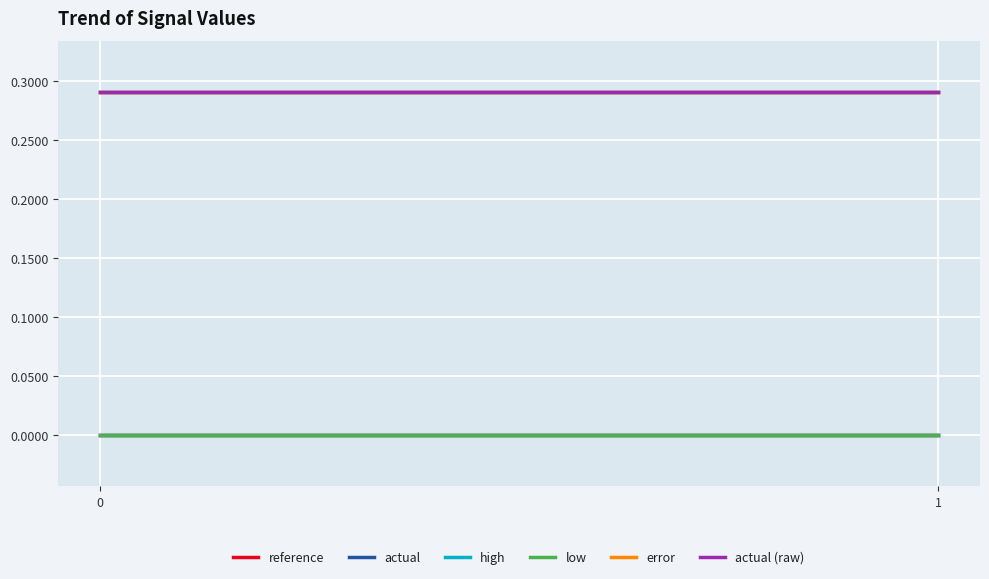

Is it true that actual equals 0.5 at 1?

False